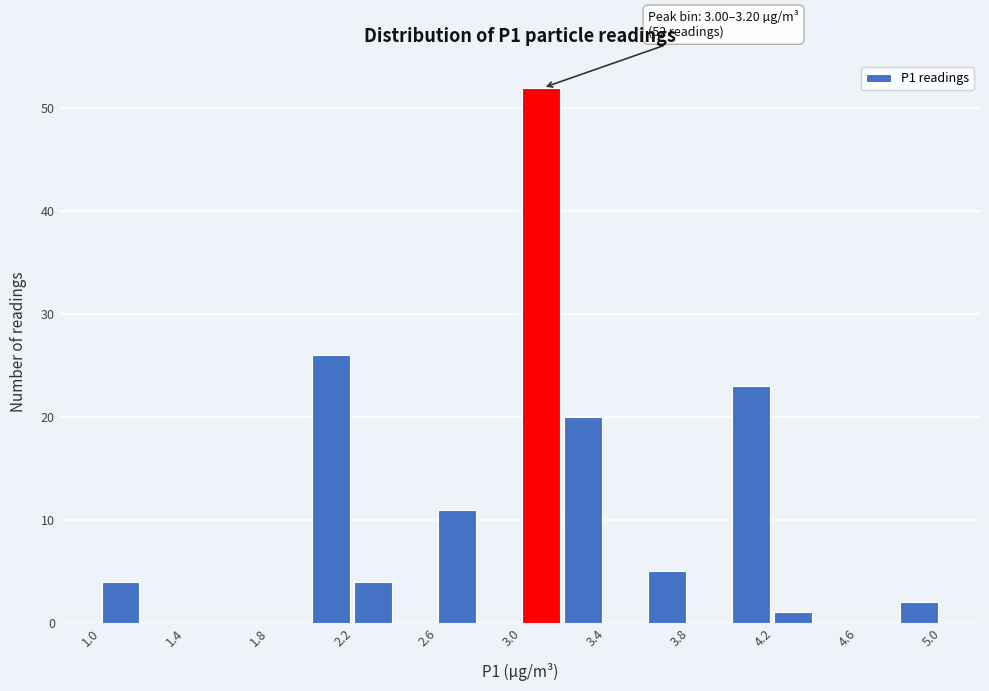

Over which range of the x-axis is the bar tallest?

3.0 to 3.2